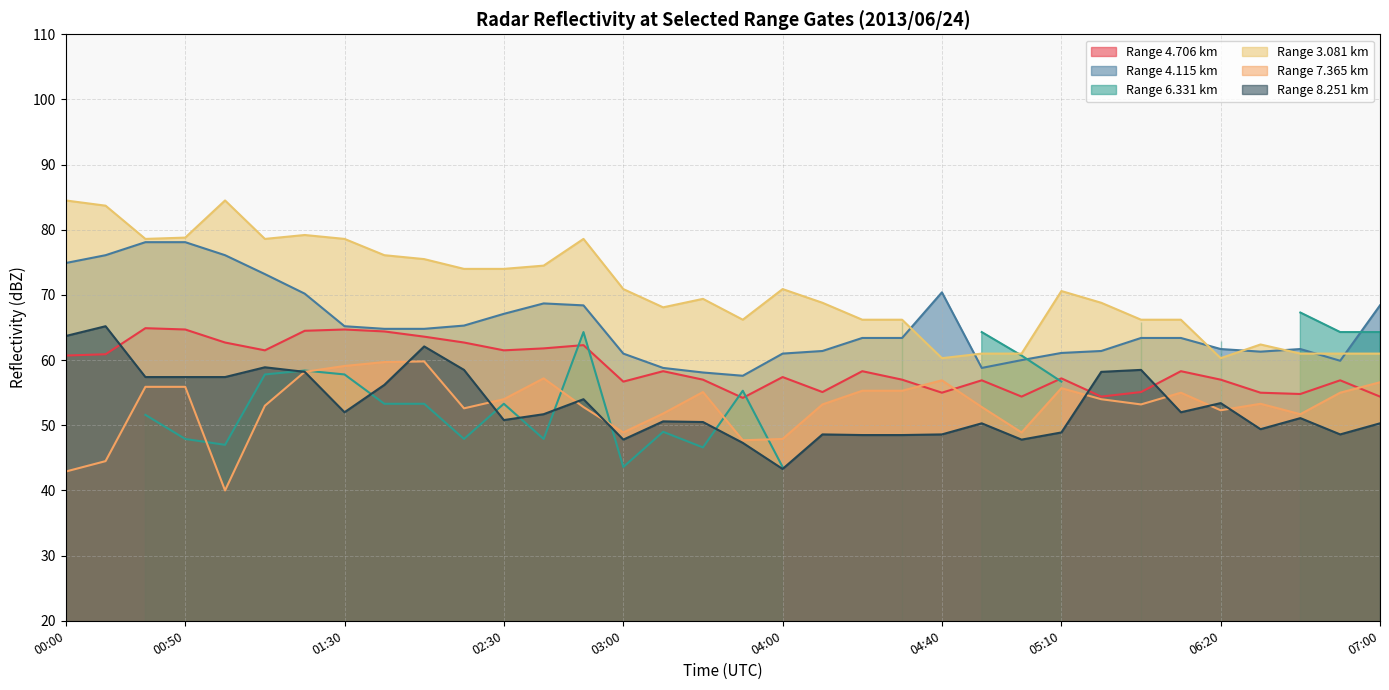

Rank the categories by 8.251 value from lowest to highest.

04:00, 03:50, 03:00, 05:00, 04:20, 04:30, 04:10, 04:40, 06:50, 05:10, 06:30, 04:50, 07:00, 03:20, 03:10, 02:30, 06:40, 02:40, 01:30, 06:10, 06:20, 02:50, 01:40, 00:40, 00:50, 01:00, 01:20, 05:20, 02:20, 05:30, 01:10, 01:50, 00:00, 00:10